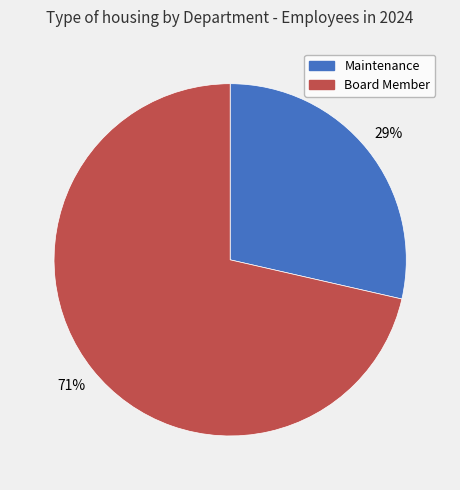

The Maintenance slice represents 29% of the pie. True or false?

True